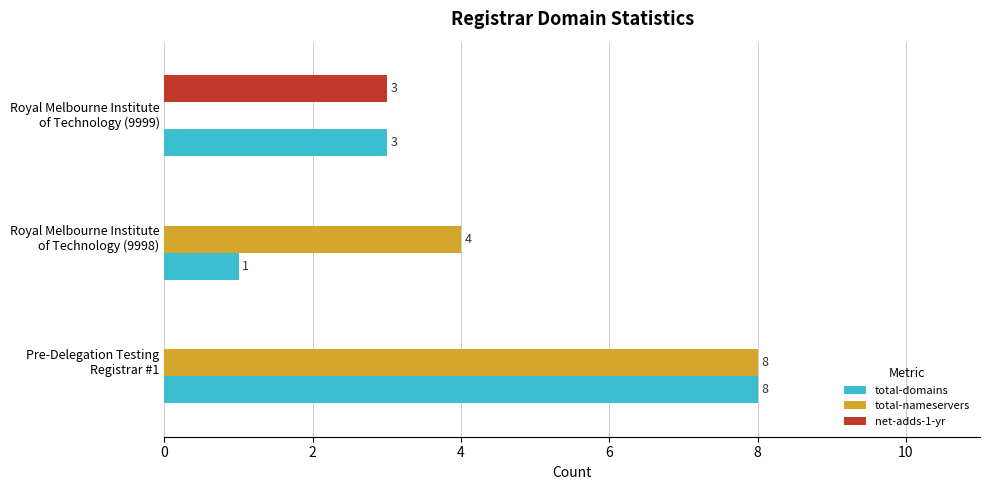

How many values in net-adds-1-yr are above zero?

1